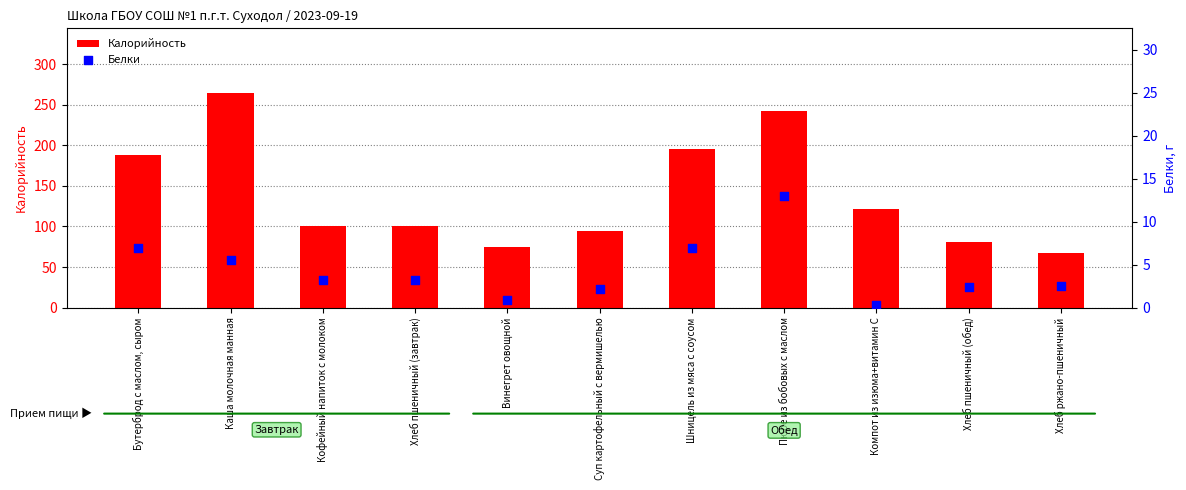

At how many categories does at least one series exceed 112?

5